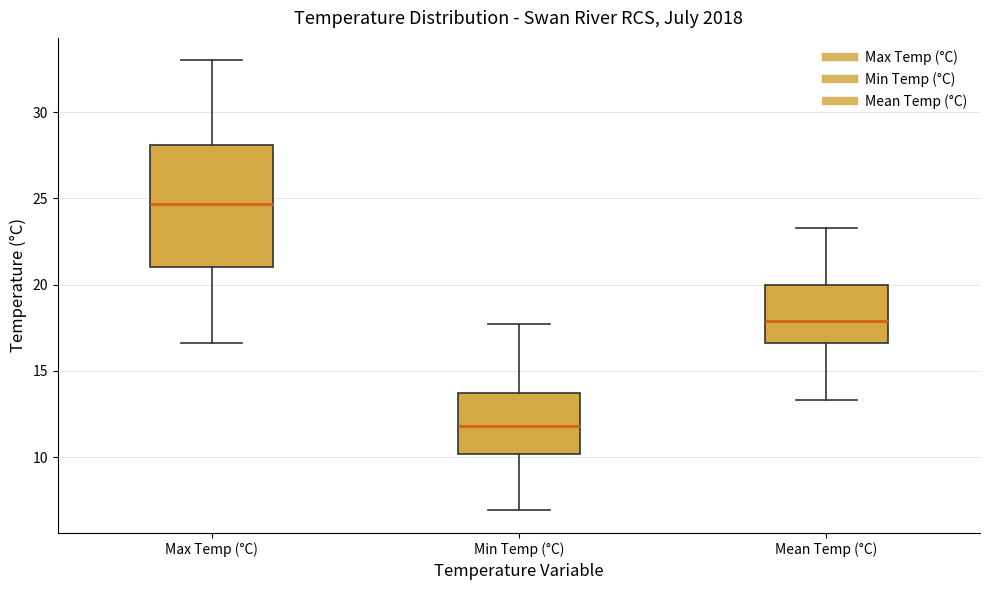

Which box is the tallest, from its lower edge to its upper edge?

Max Temp (°C)